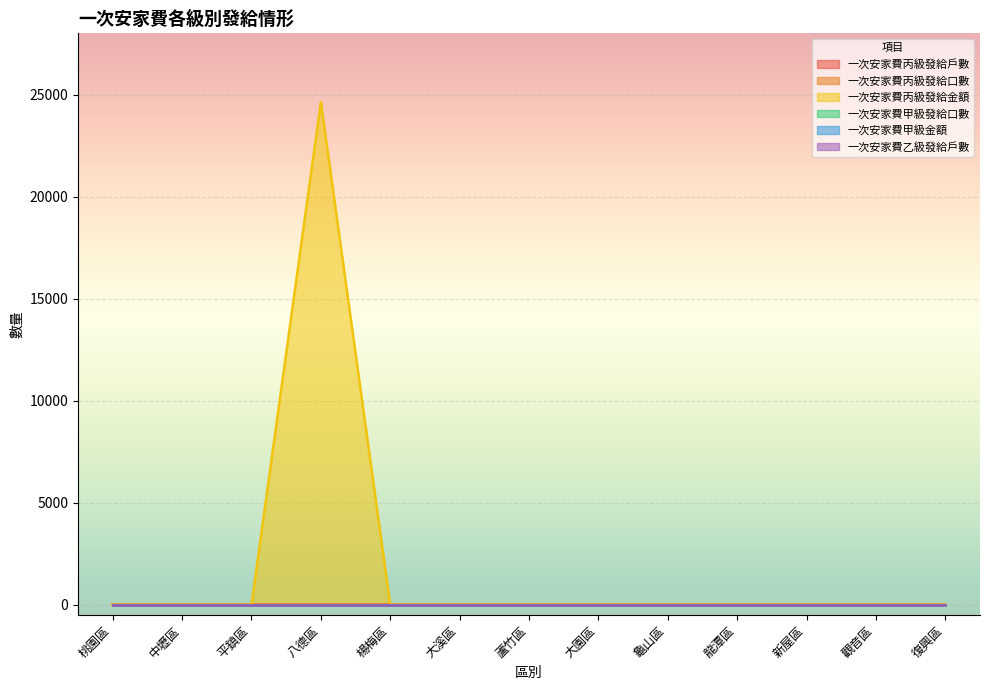

How many lines are shown in the chart?

6